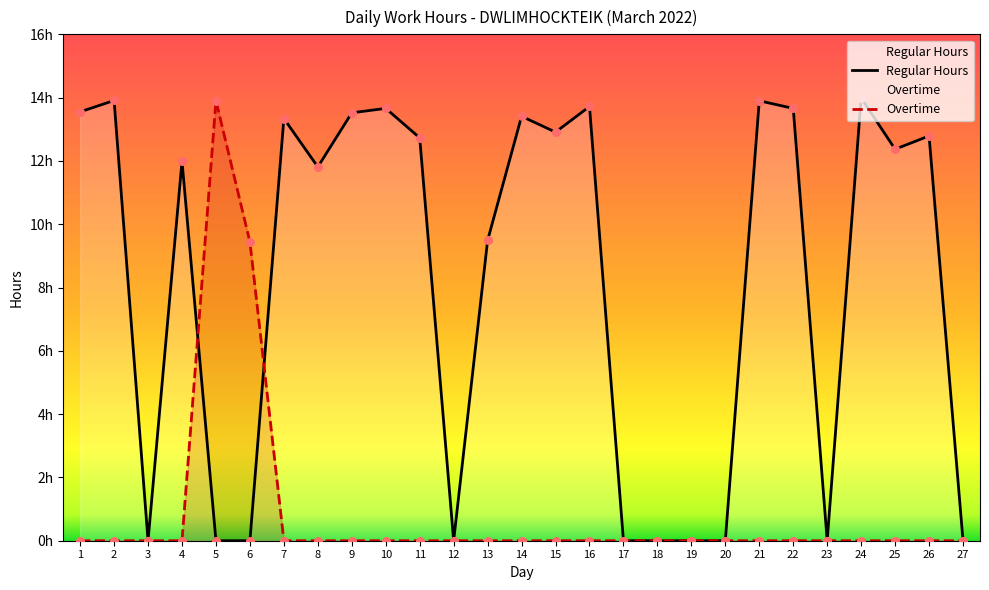

Which series reaches the minimum Y coordinate?

Regular Hours